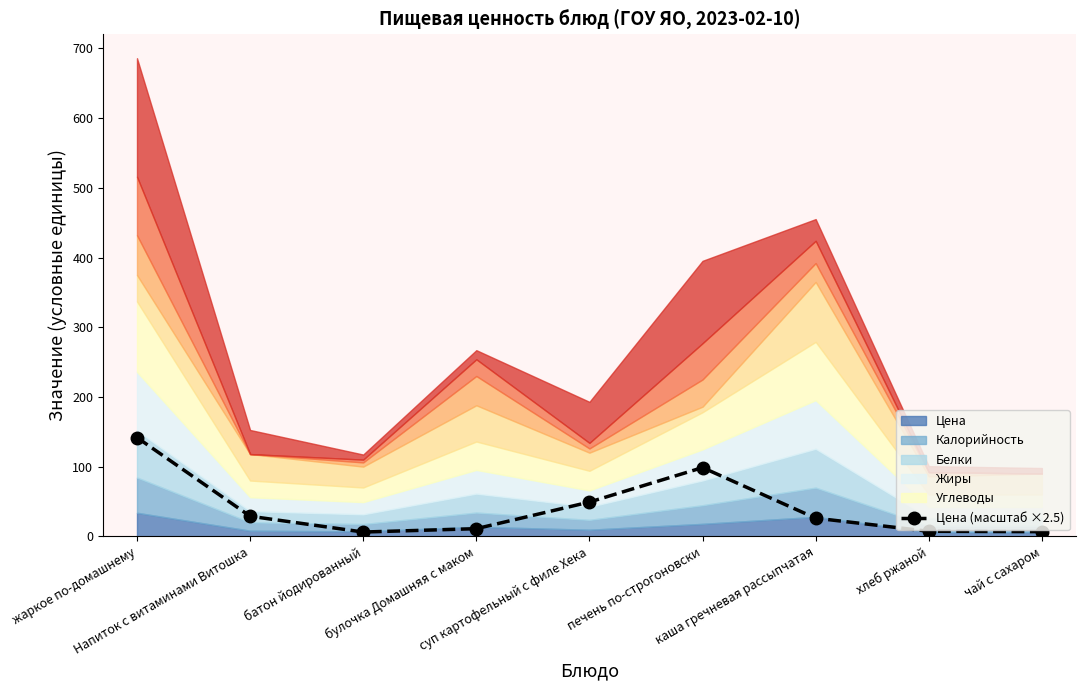

How many lines are shown in the chart?

1